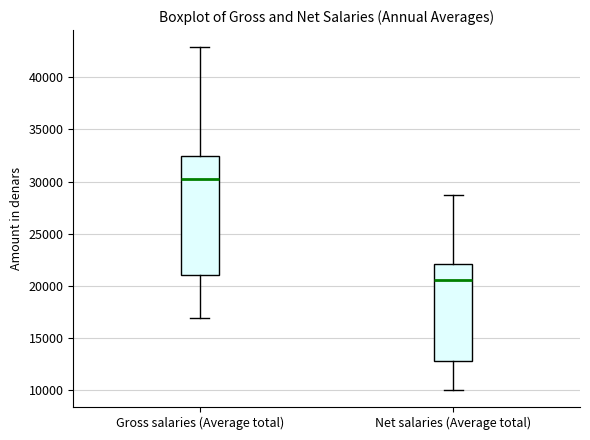

Where is the upper edge of the box for Net salaries (Average total) on the y-axis? The values are not printed on the chart, so give them approximately, as read against the axis.

22000